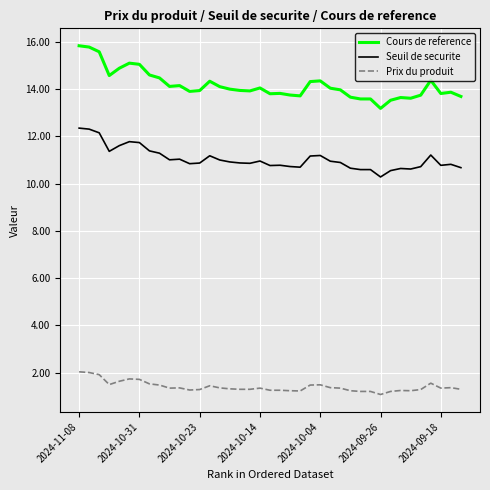

Which series has the largest total across all categories?

Cours de reference